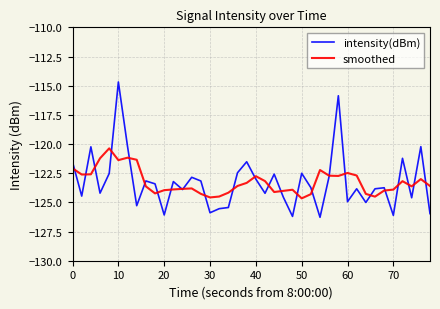

What is the minimum value shown in the chart?

-126.3